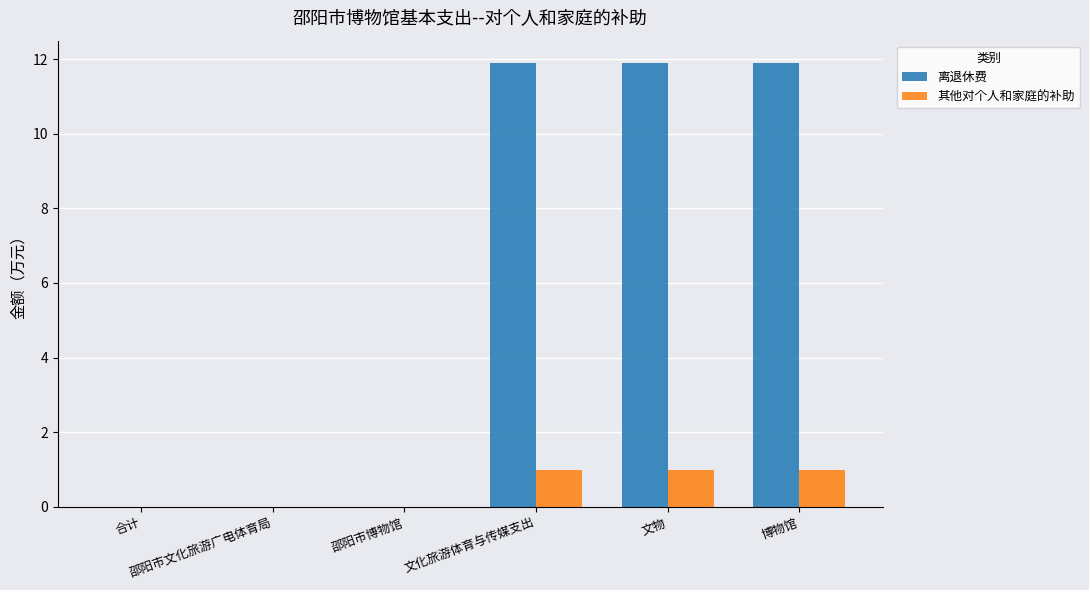

What is the sum of the 其他对个人和家庭的补助 values at 文化旅游体育与传媒支出 and 文物?

2.0